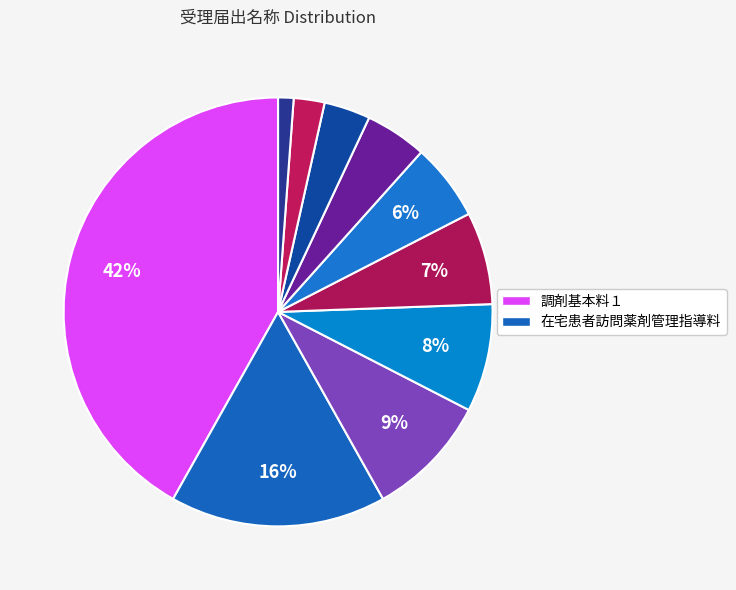

Count the number of slices in the pie.

10